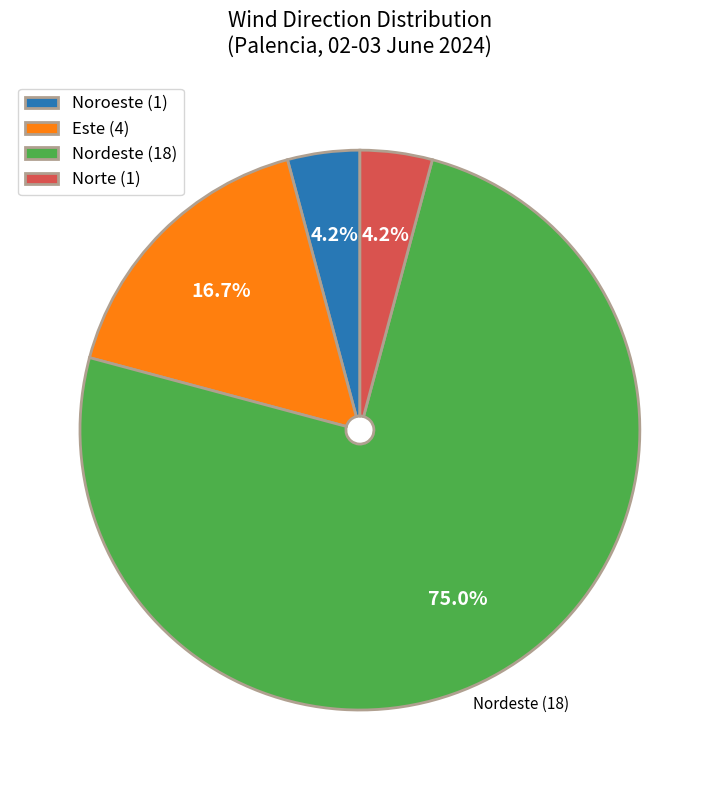

Which category accounts for the majority?

Nordeste (18)